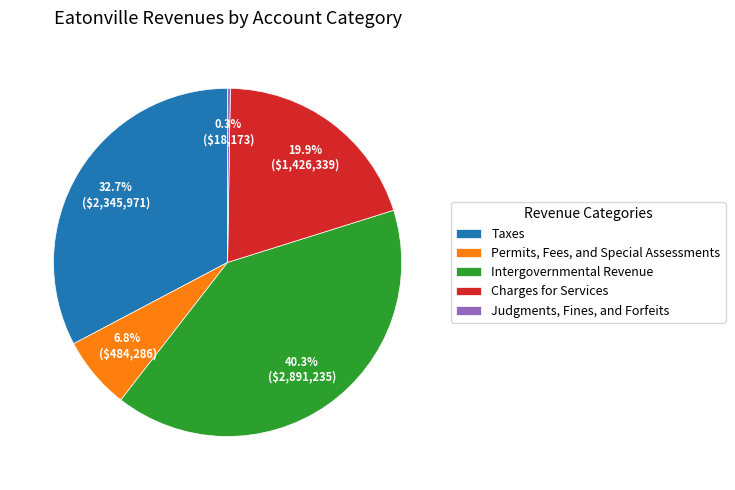

Which category has the biggest portion of the pie?

Intergovernmental Revenue